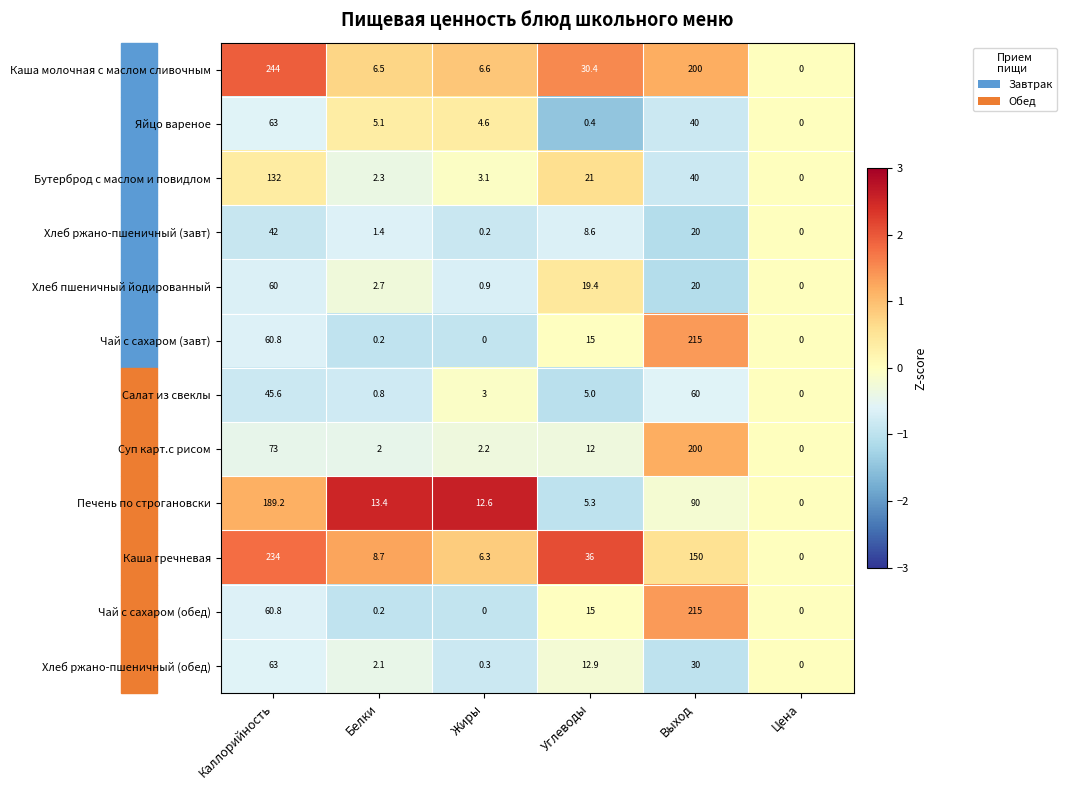

Which series has the widest spread of values?

Каша молочная с маслом сливочным